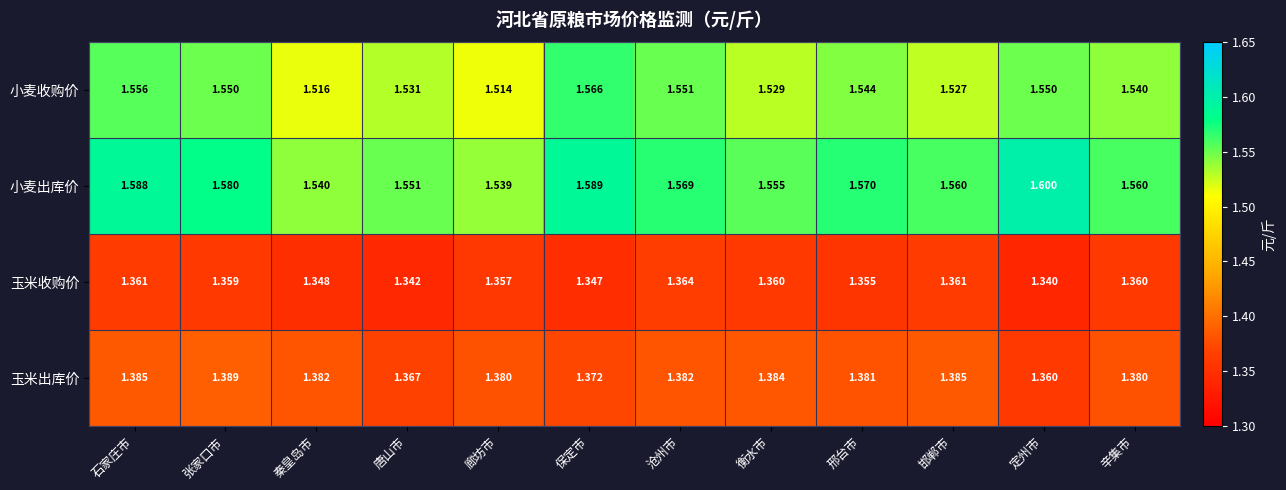

Count the number of data series in this chart.

4